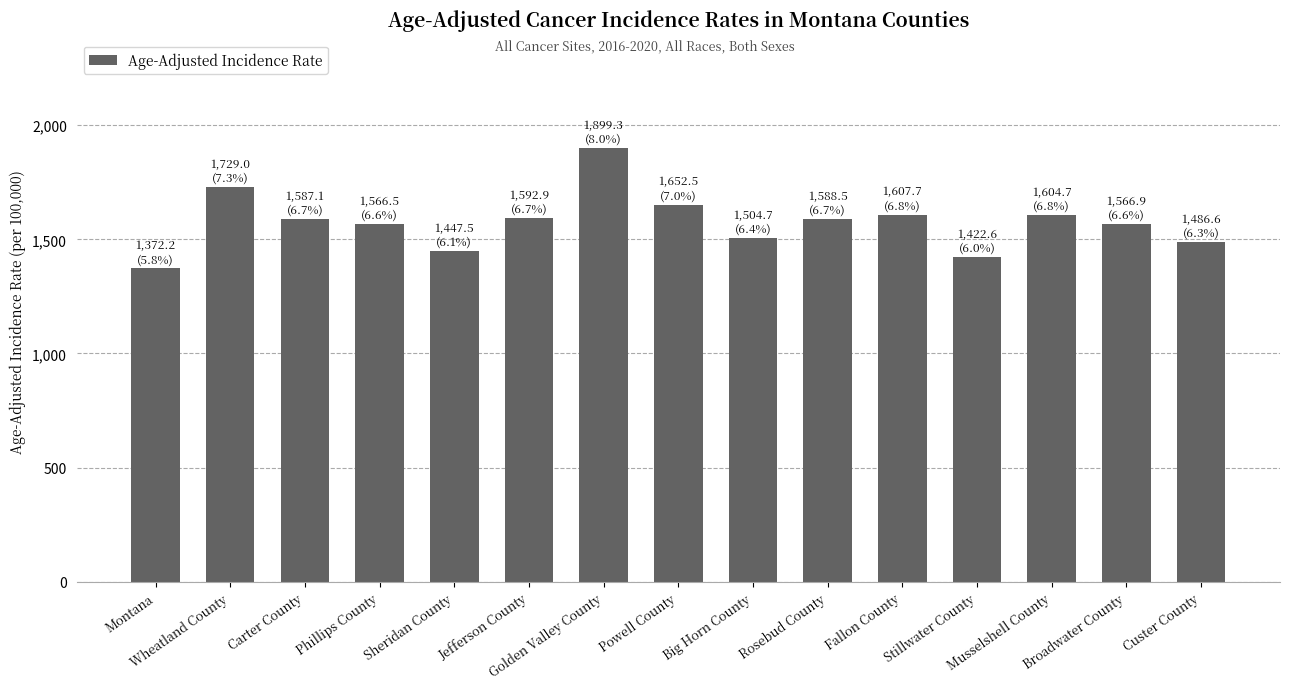

What position from the right is Powell County?

8